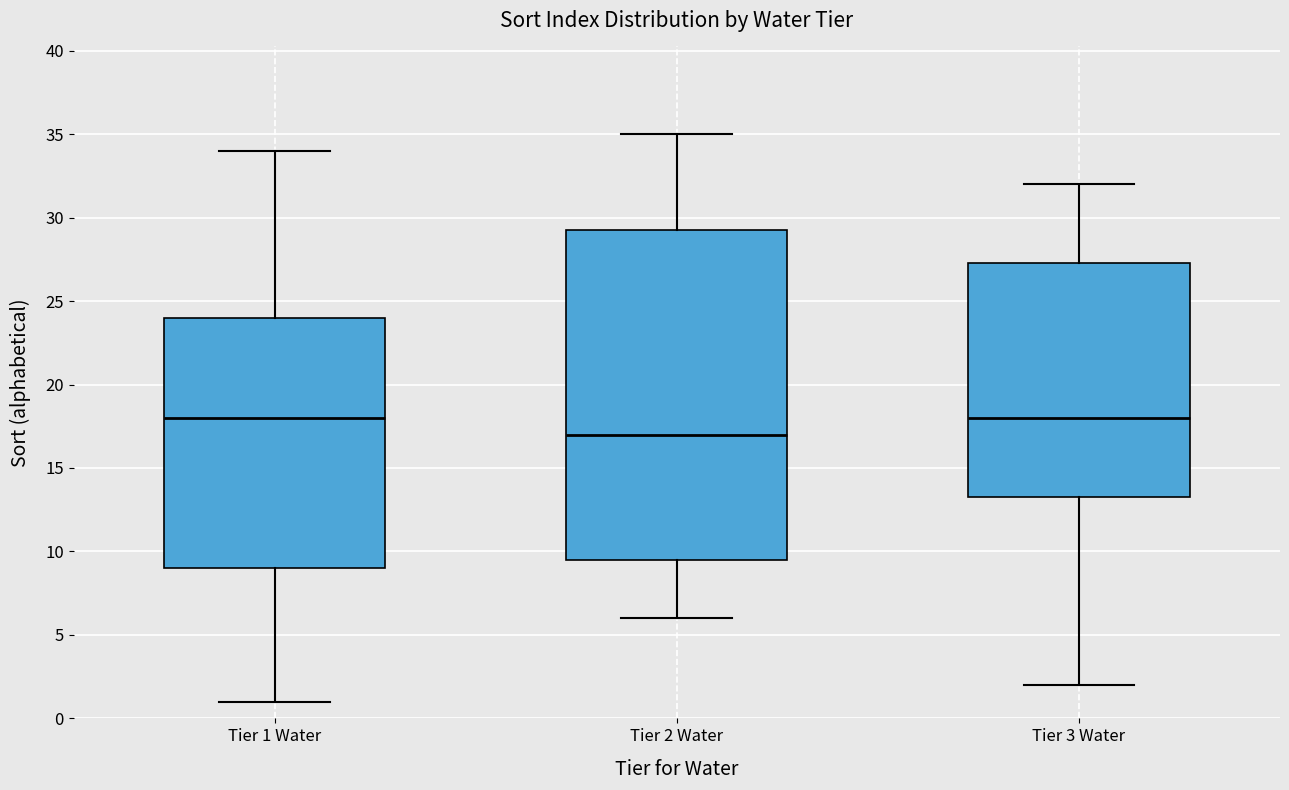

Which box's median line is the lowest?

Tier 2 Water